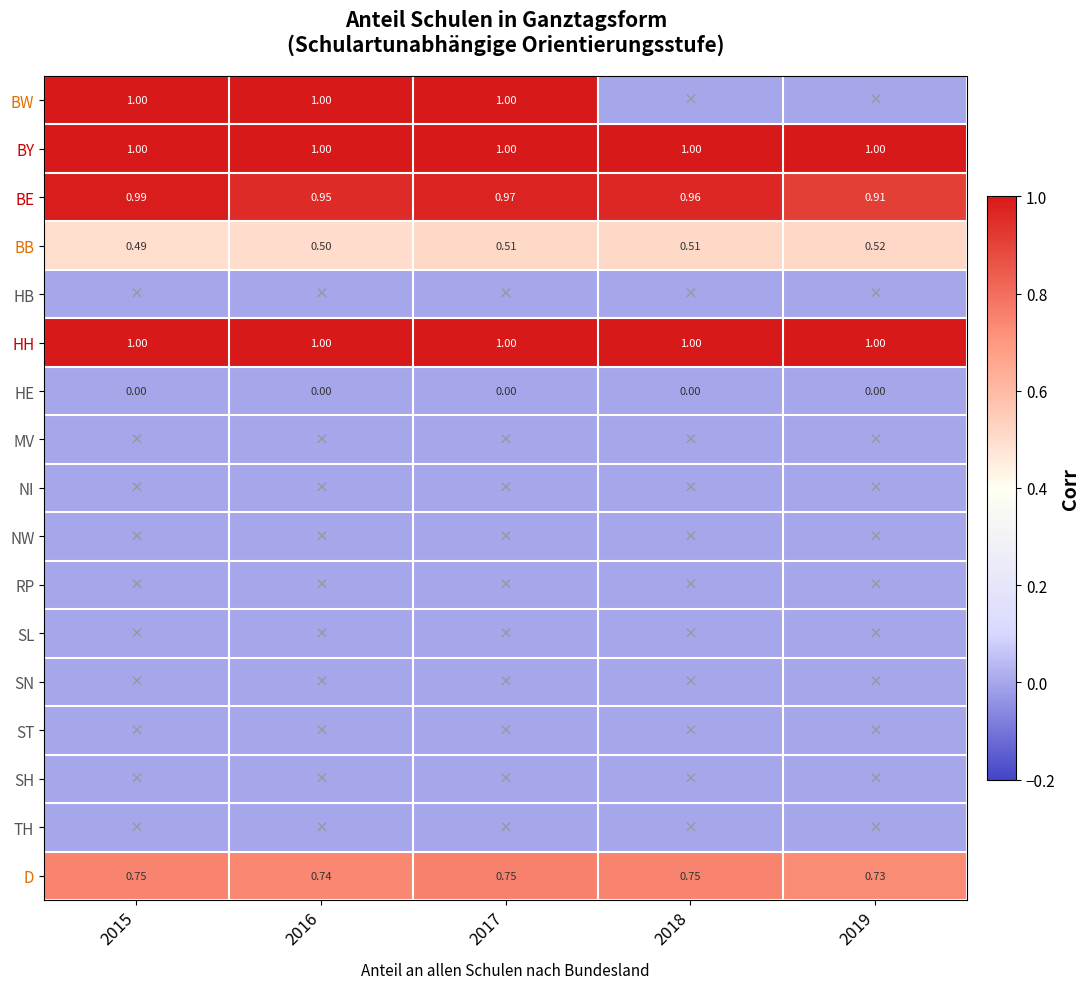

Is the value of BE at 2016 greater than the value of D at 2018?

Yes